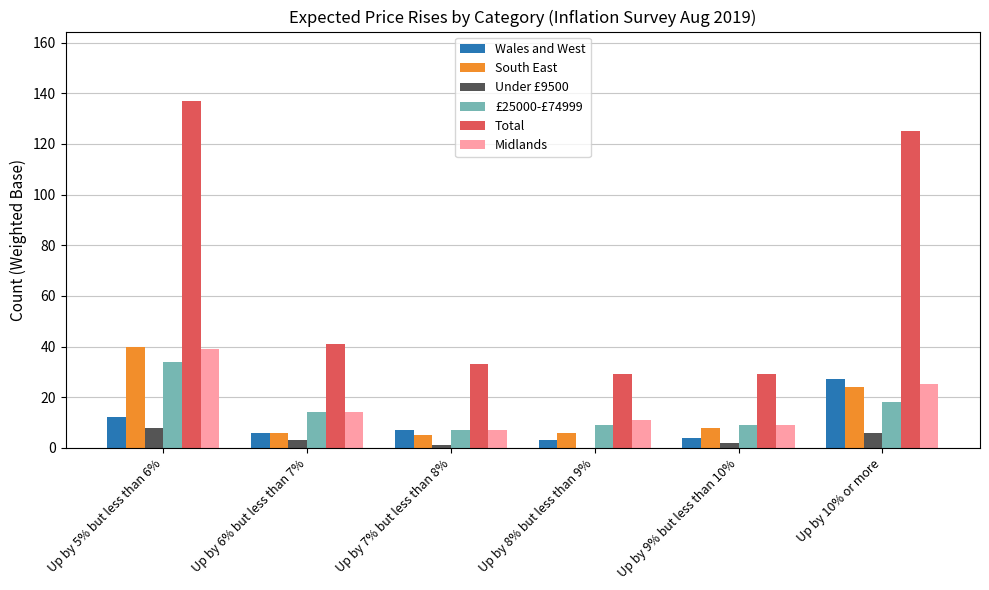

At which label is Midlands closest to 23?

Up by 10% or more